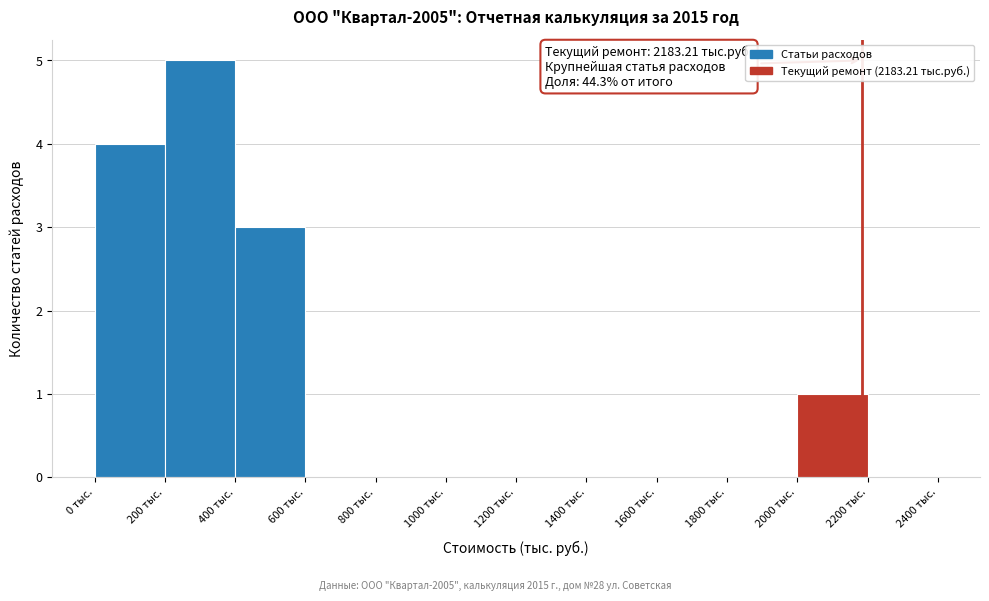

Over which range of the x-axis is the bar tallest?

200 to 400